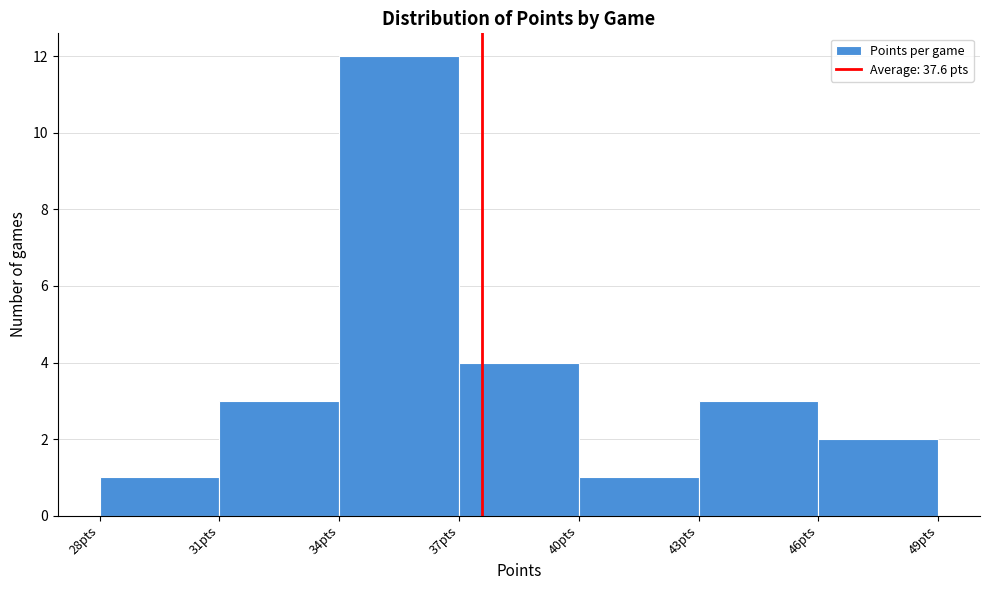

Which range on the x-axis has the tallest bar?

34 to 37